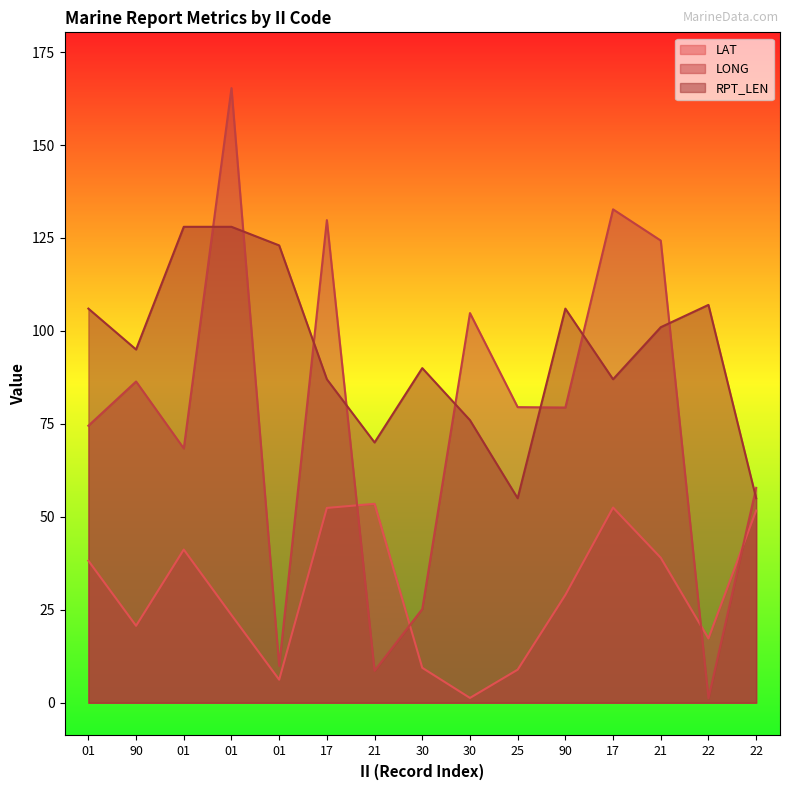

Rank the series by their average value, from lowest to highest.

LAT, LONG, RPT_LEN